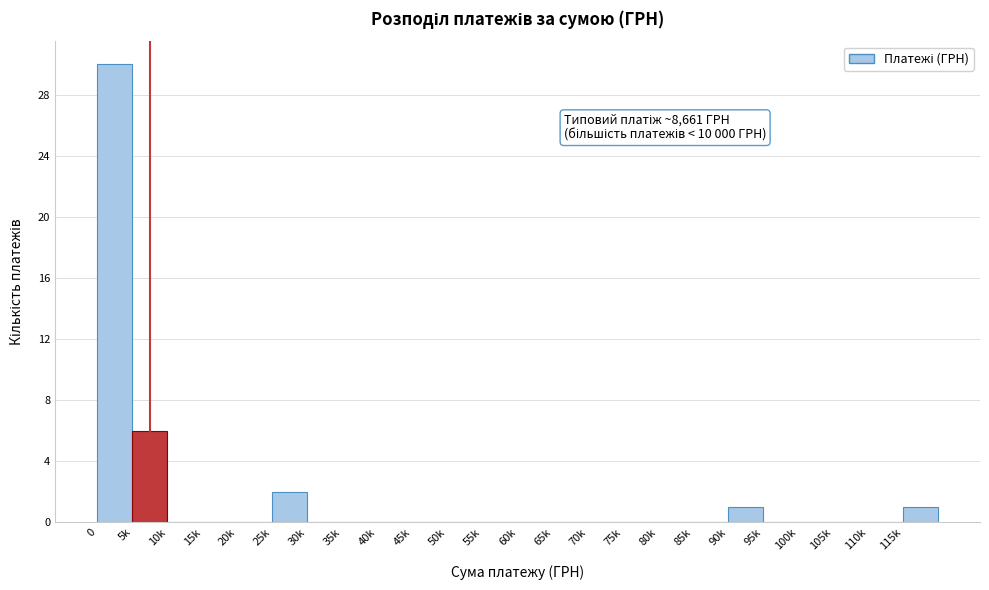

Reading left to right, list all the values displayed in this chart.

0=30	5k=6	10k=0	15k=0	20k=0	25k=2	30k=0	35k=0	40k=0	45k=0	50k=0	55k=0	60k=0	65k=0	70k=0	75k=0	80k=0	85k=0	90k=1	95k=0	100k=0	105k=0	110k=0	115k=1